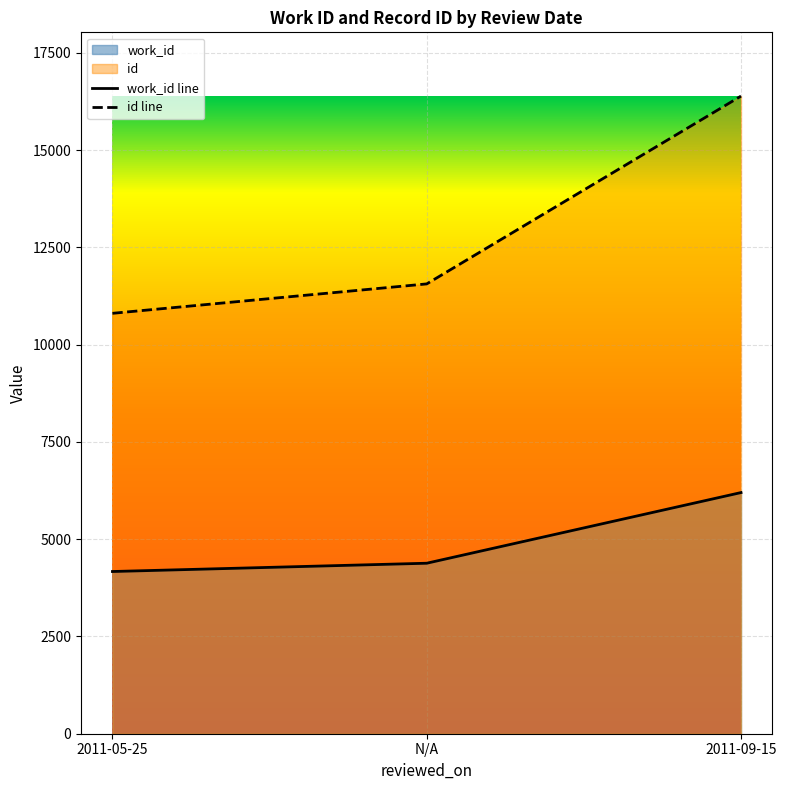

True or false: id has a value of 21921 at 2011-09-15.

False